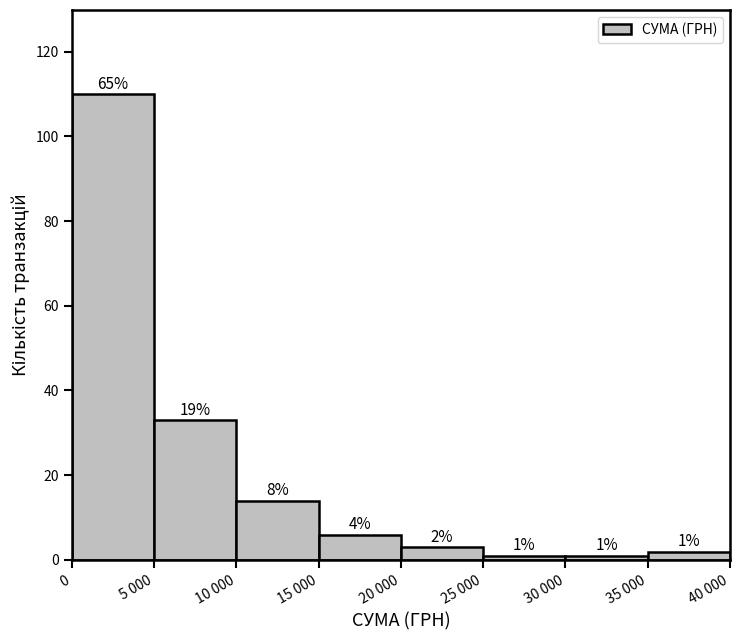

Reading right to left, list all the values displayed in this chart.

35 000=2	30 000=1	25 000=1	20 000=3	15 000=6	10 000=14	5 000=33	0=110